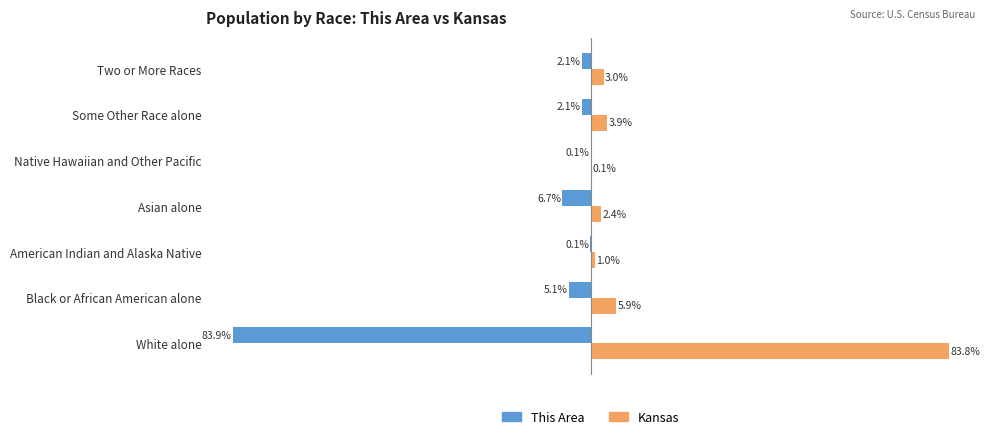

Which series has the largest total across all categories?

Kansas